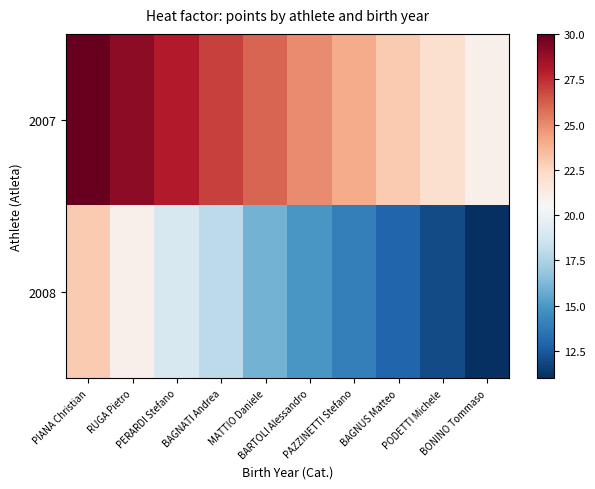

Which series has the largest total across all categories?

2007